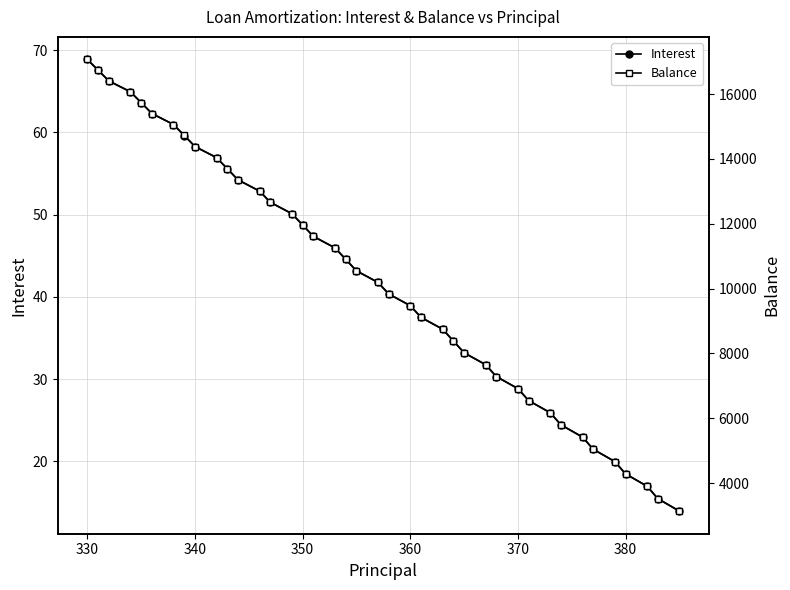

What is the maximum value for Interest?

68.9